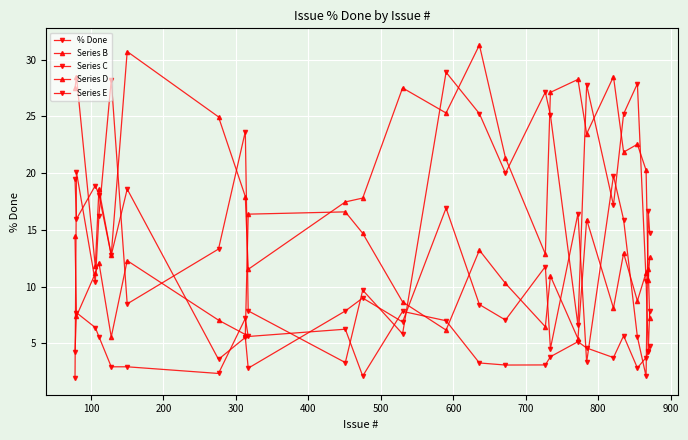

What is the sum of all Series B values?

260.3